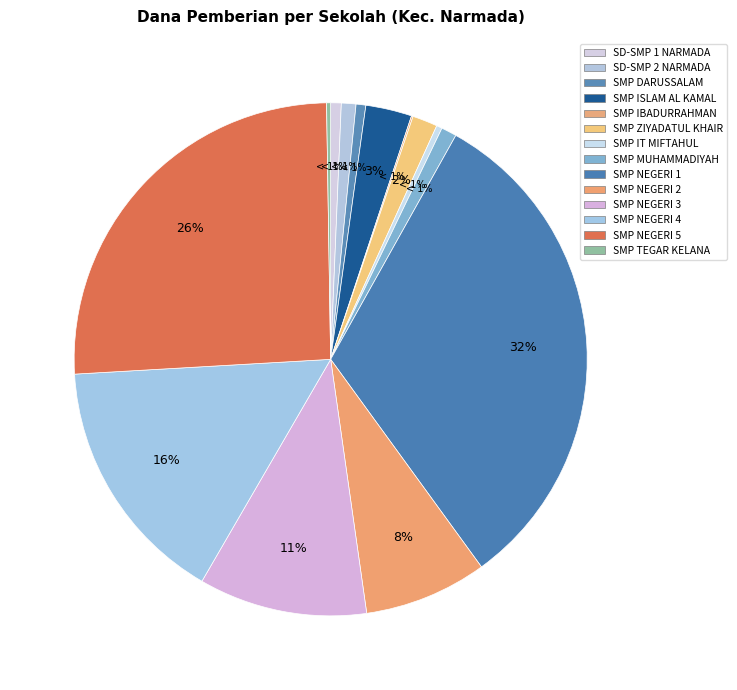

Is SMP NEGERI 1 NARMADA the majority of the pie?

No